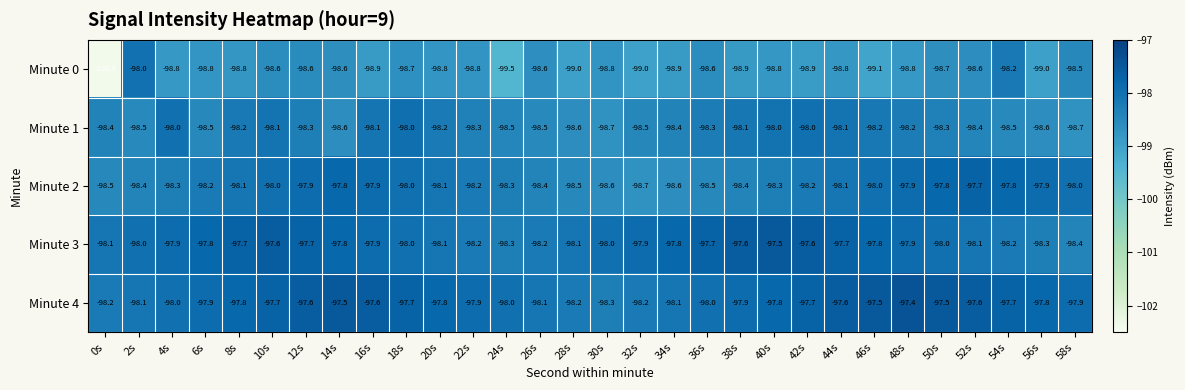

True or false: Minute 1 has a value of -138.3 at 30s.

False